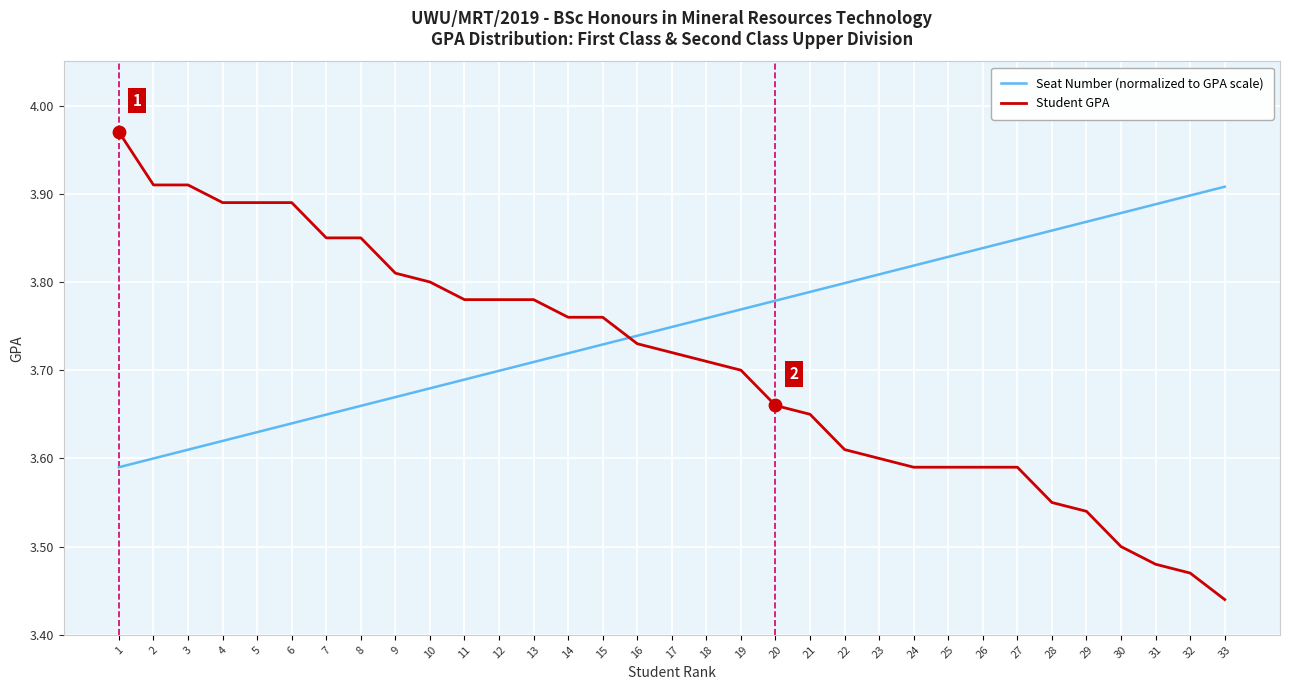

What are all the series names shown in the legend?

Seat Number (normalized to GPA scale), Student GPA